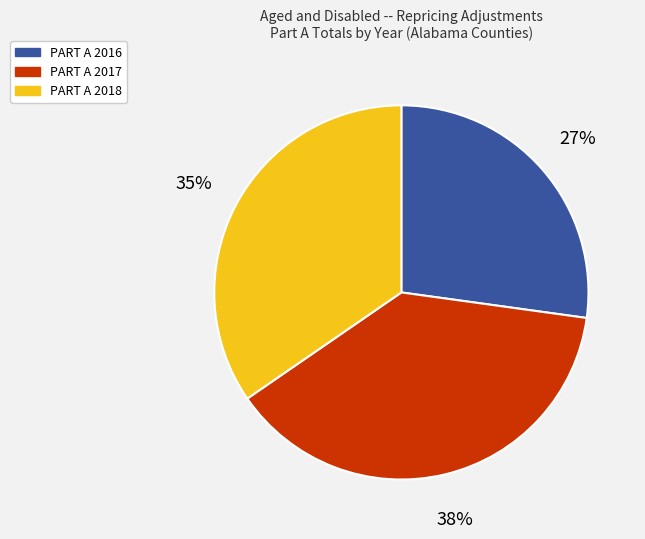

True or false: PART A 2018 accounts for 35% of the total.

True